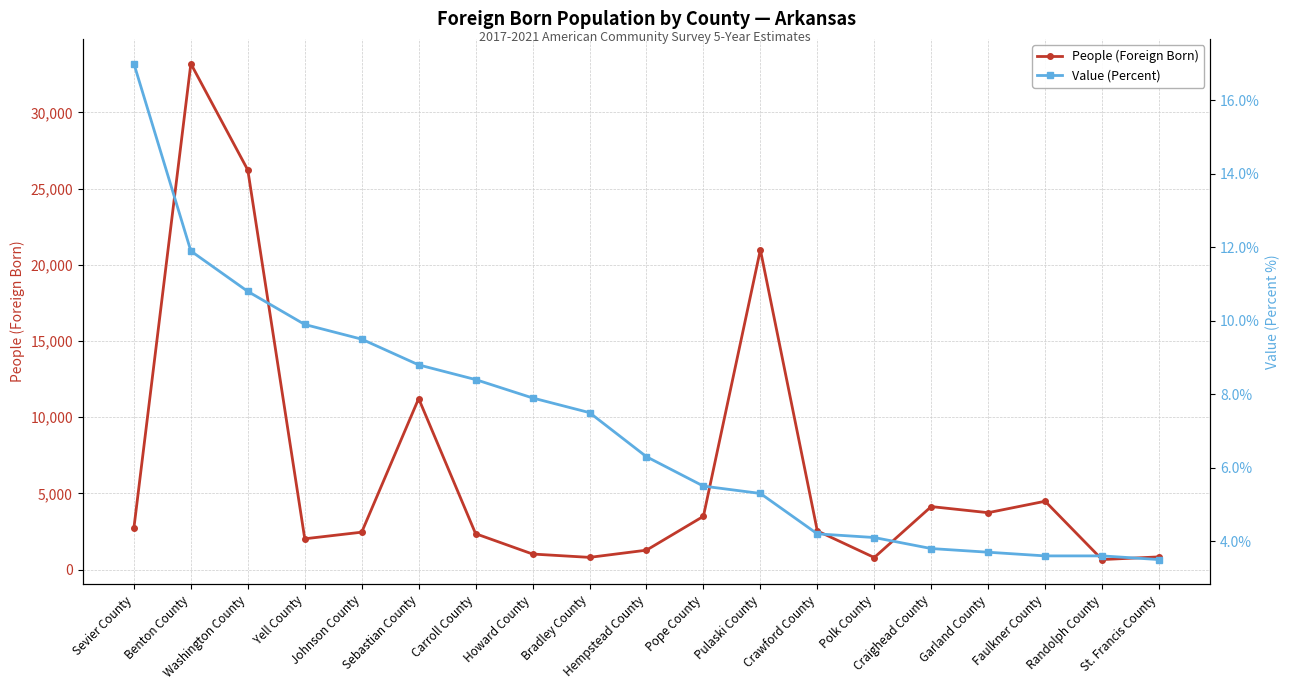

What is the difference between the Value (Percent) values at Garland County and Washington County?

7.1